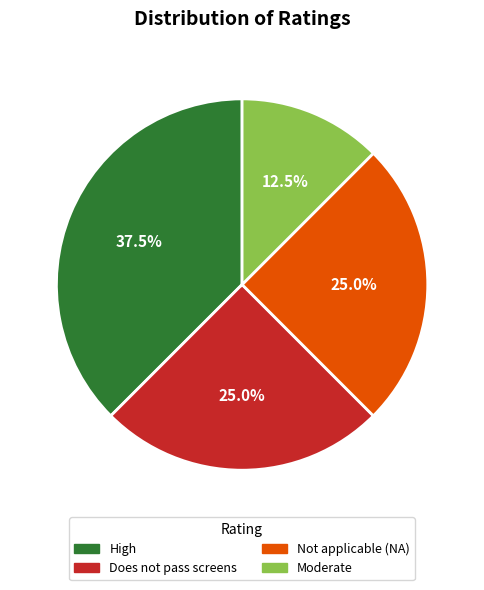

Is there a majority slice in this chart?

No